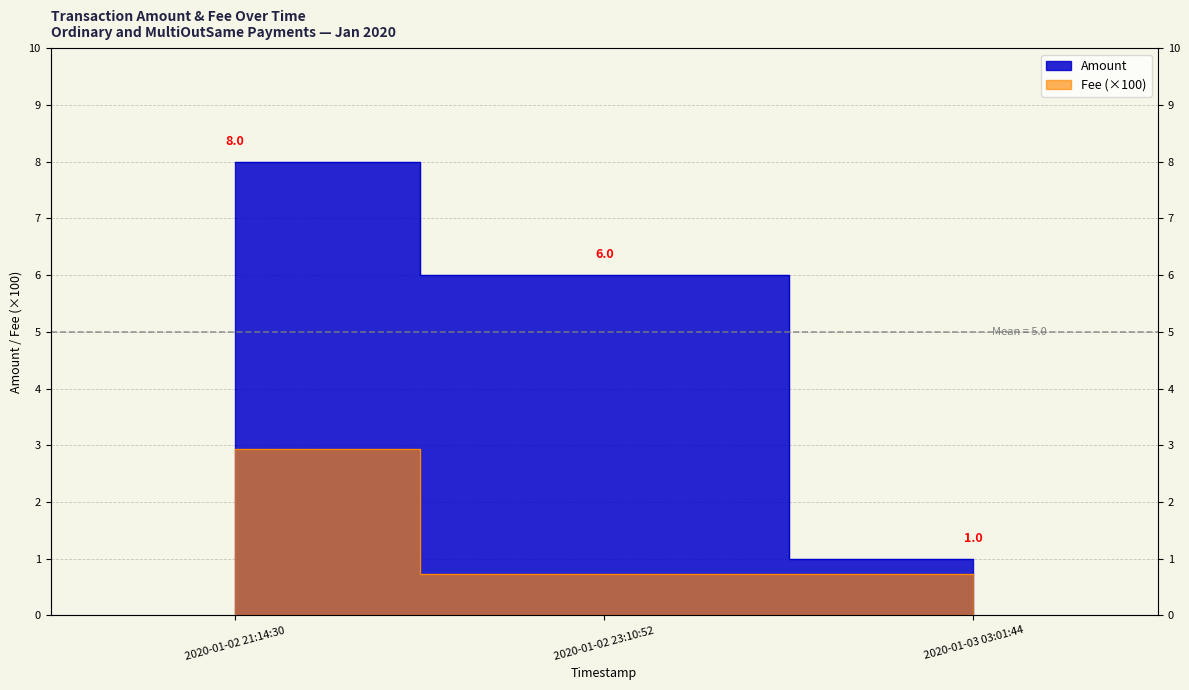

The Amount series shows 1.0 at 2020-01-03 03:01:44. True or false?

True